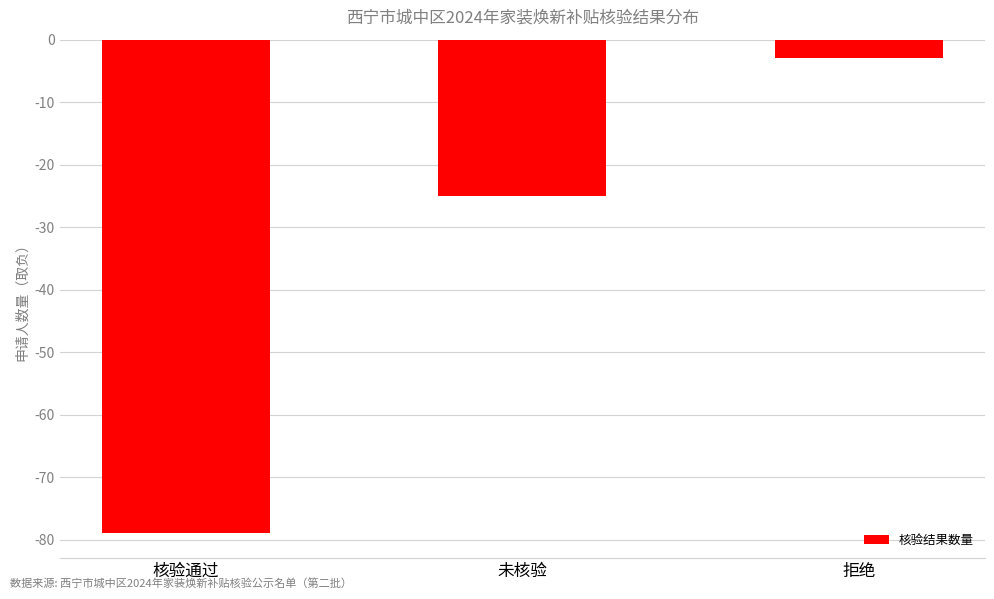

What is the difference between the maximum and minimum values?

76